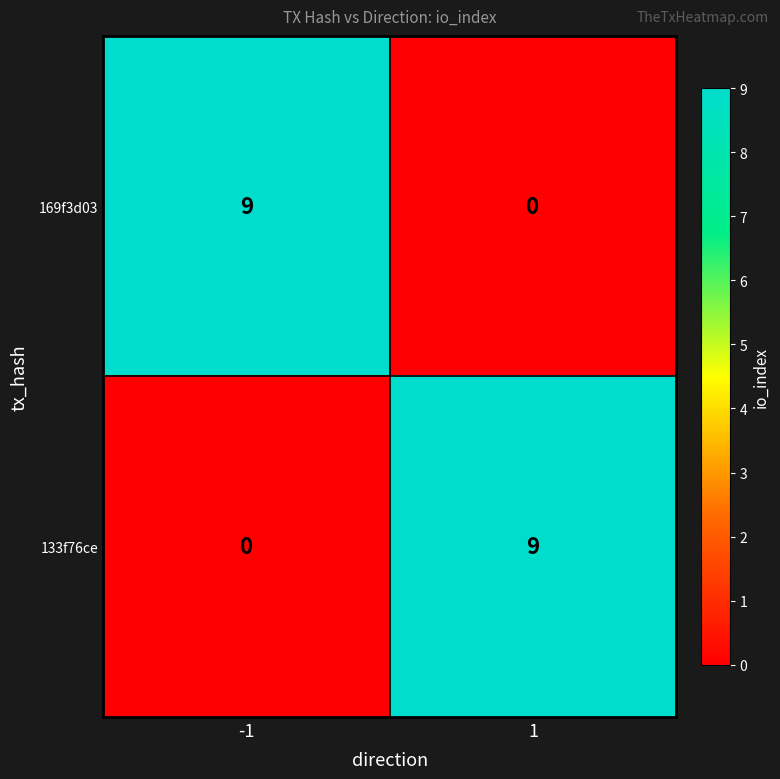

Reading left to right, list all the values displayed in this chart.

169f3d03: 9	0
133f76ce: 0	9